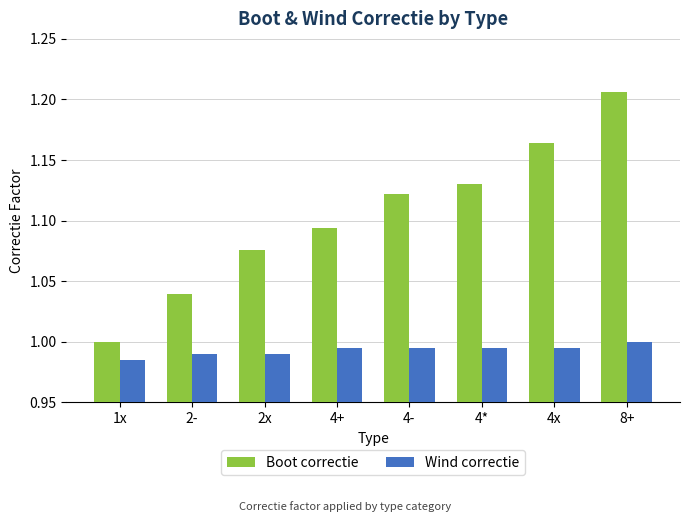

At 2x, list the series in order from largest to smallest.

Boot correctie, Wind correctie